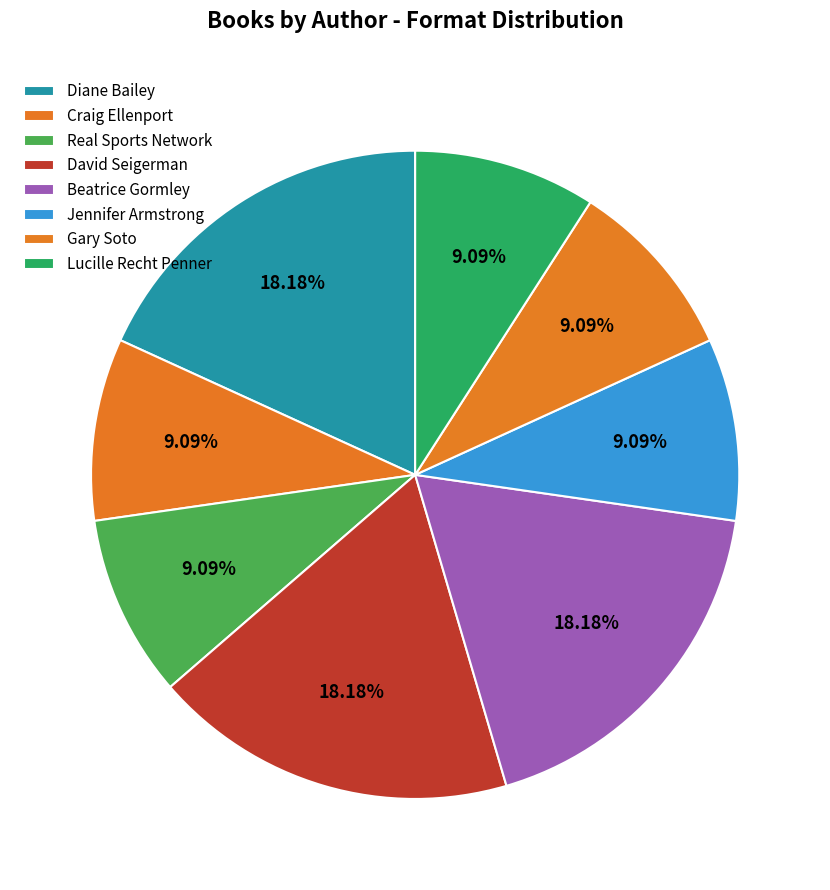

Is the sum of Gary Soto and Real Sports Network greater than half?

No